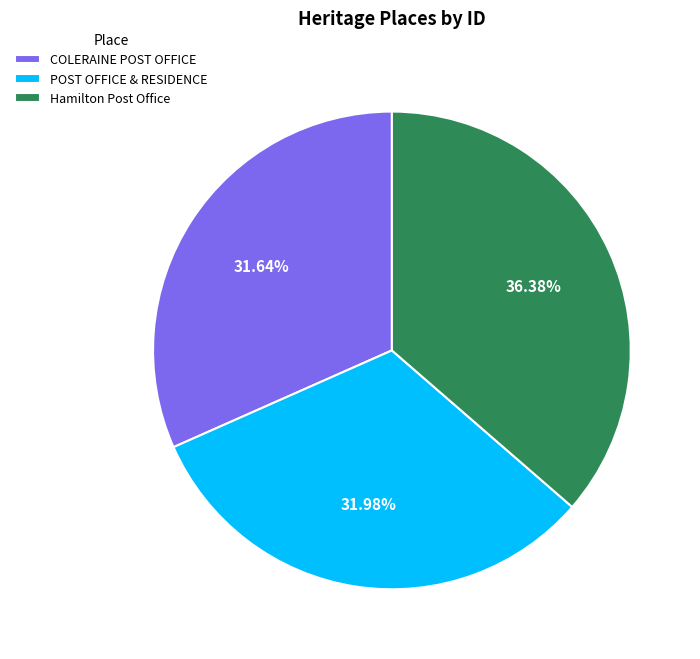

What is the ratio of the value at COLERAINE POST OFFICE to the value at POST OFFICE & RESIDENCE?

1.0